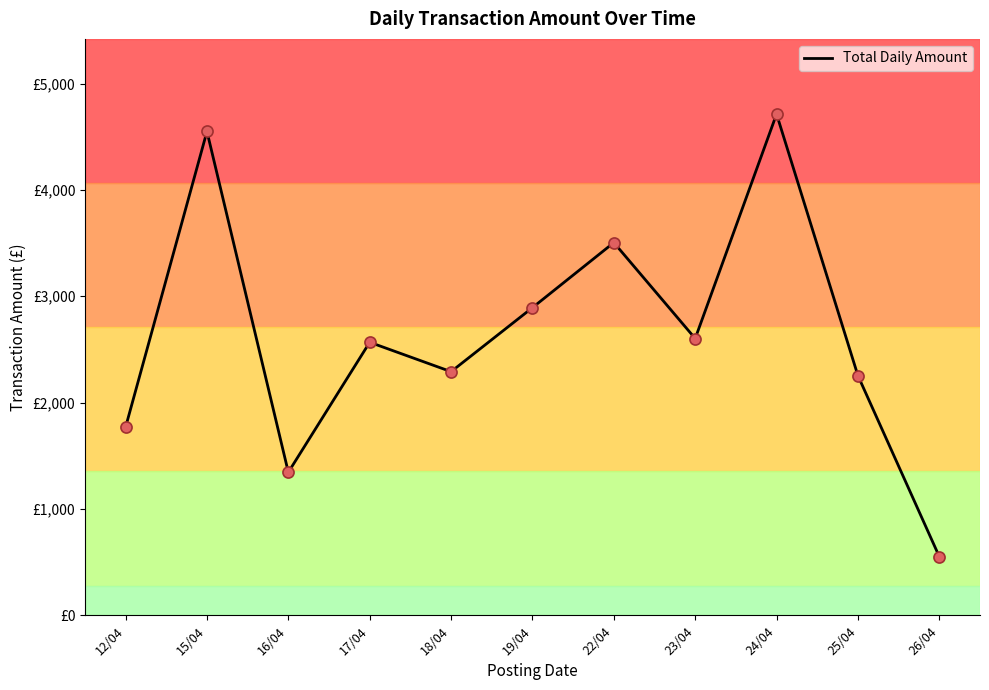

What is the change in value from 16/04 to 25/04?

+908.2